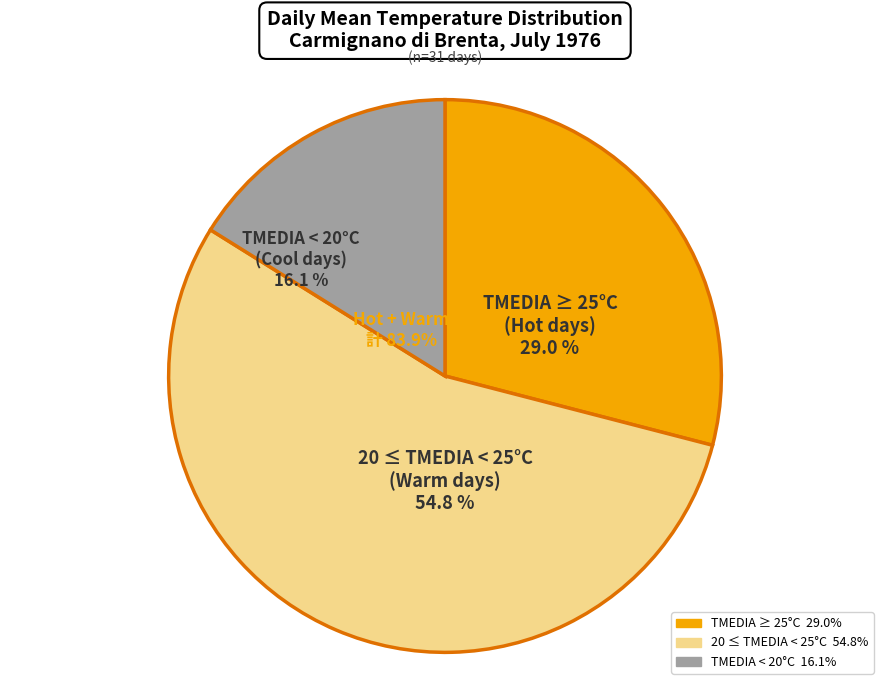

Is there any slice that represents more than half of the pie?

Yes